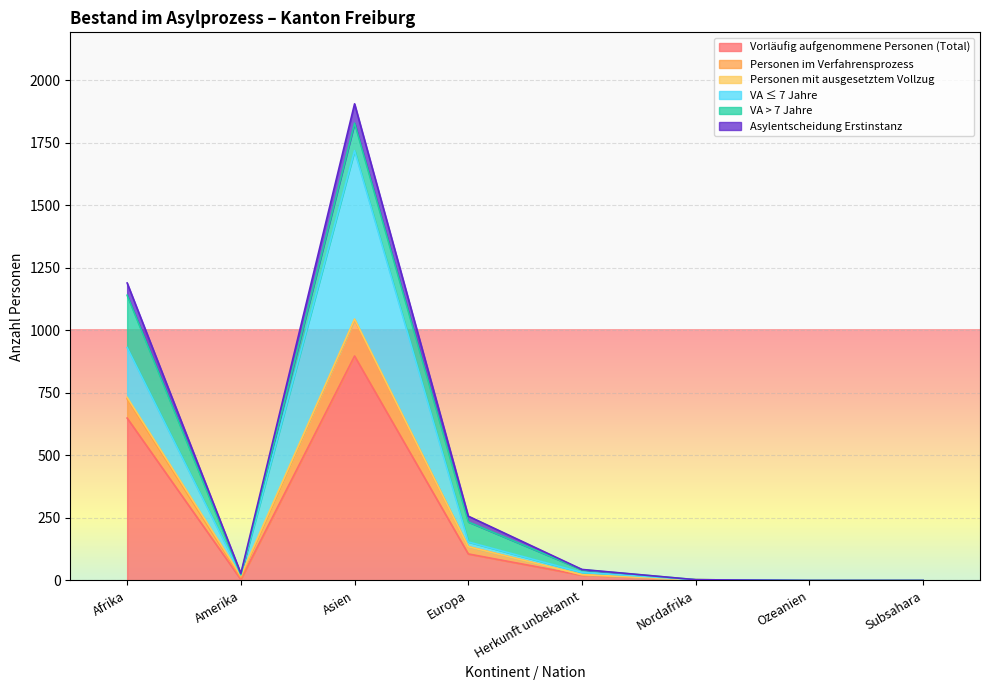

True or false: Asylentscheidung Erstinstanz and Vorläufig aufgenommene Personen (Total) intersect in this chart.

False